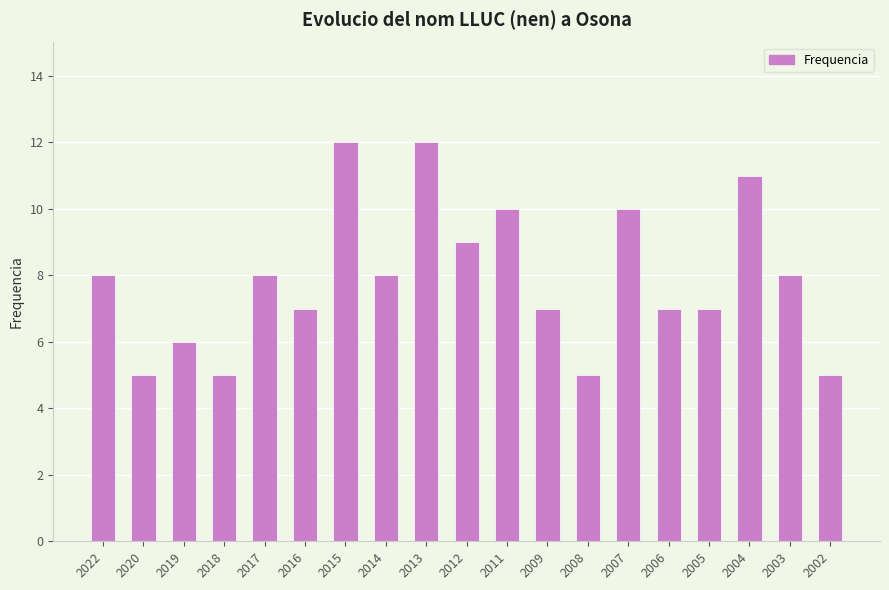

The value at 2019 is 6. True or false?

True